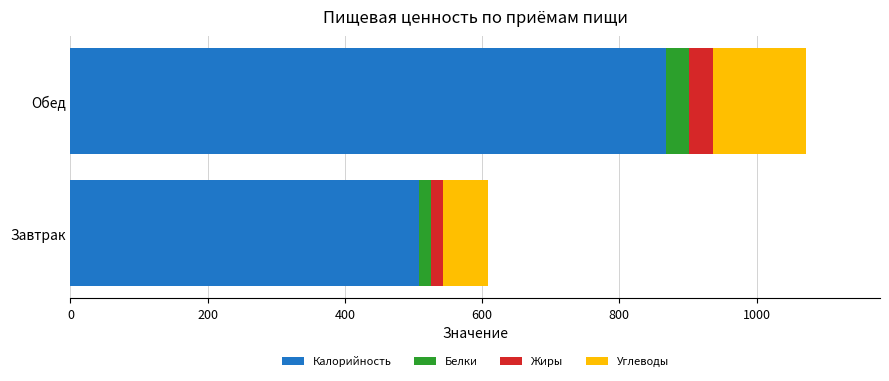

Where is Калорийность nearest to the value 687?

Завтрак